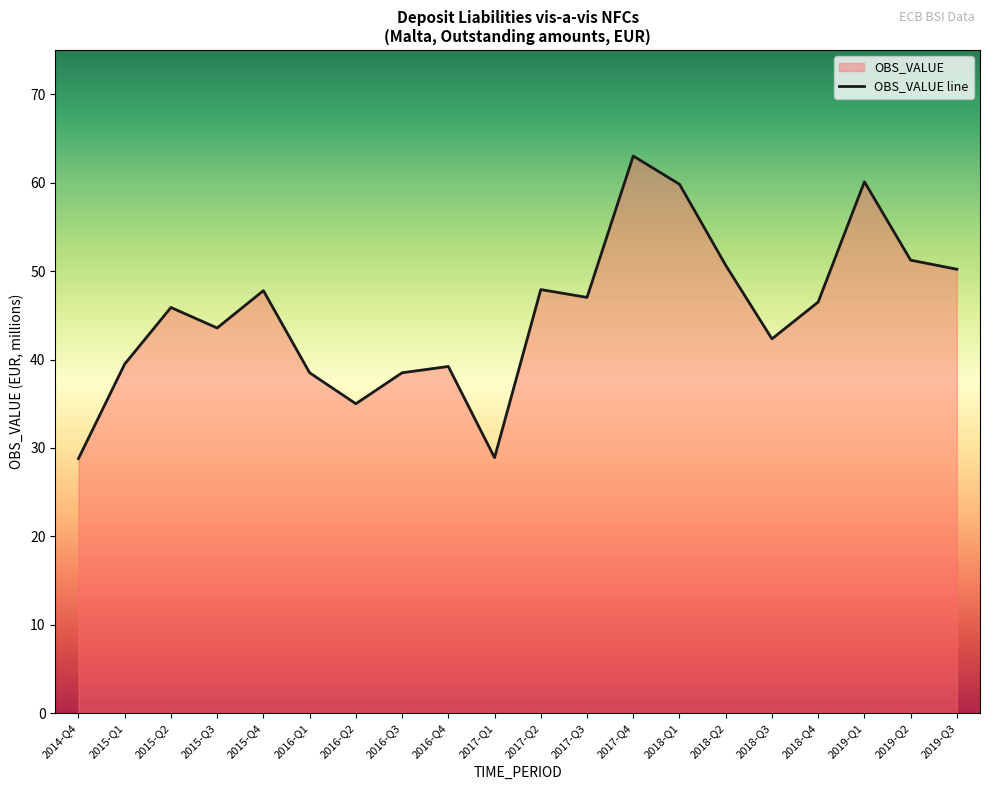

What is the ratio of the value at 2019-Q2 to the value at 2016-Q2?

1.5